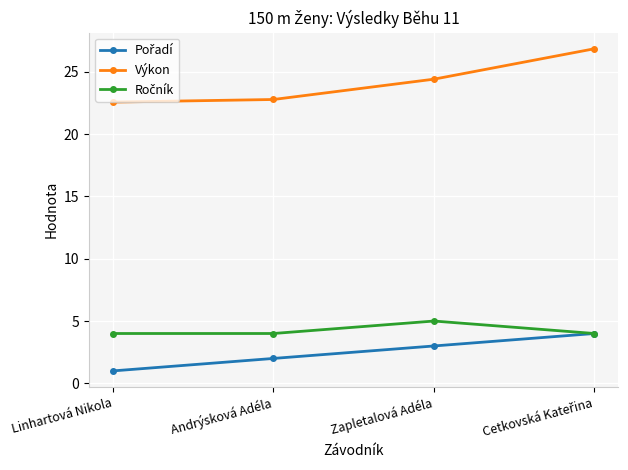

At how many categories does at least one series exceed 19?

4